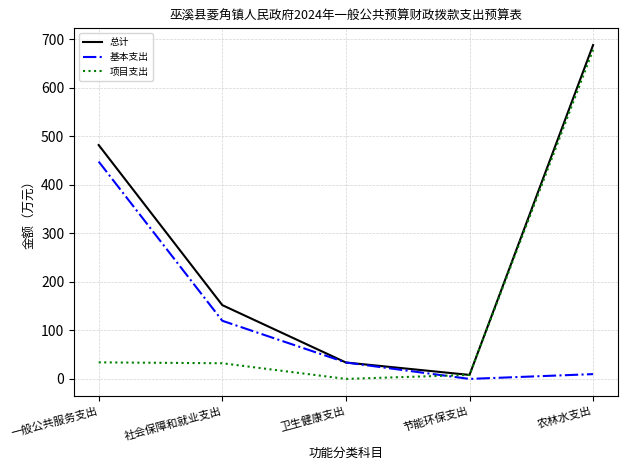

How many lines are shown in the chart?

3